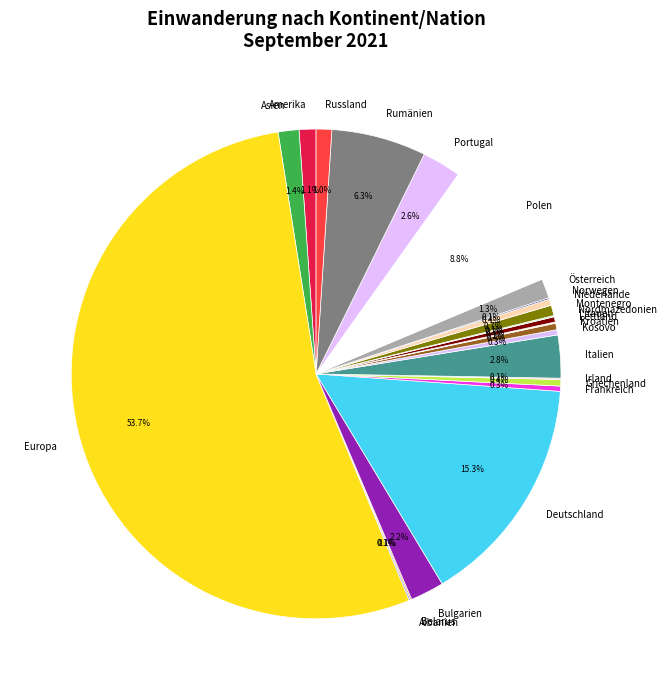

Which has a higher value, Montenegro or Portugal?

Portugal